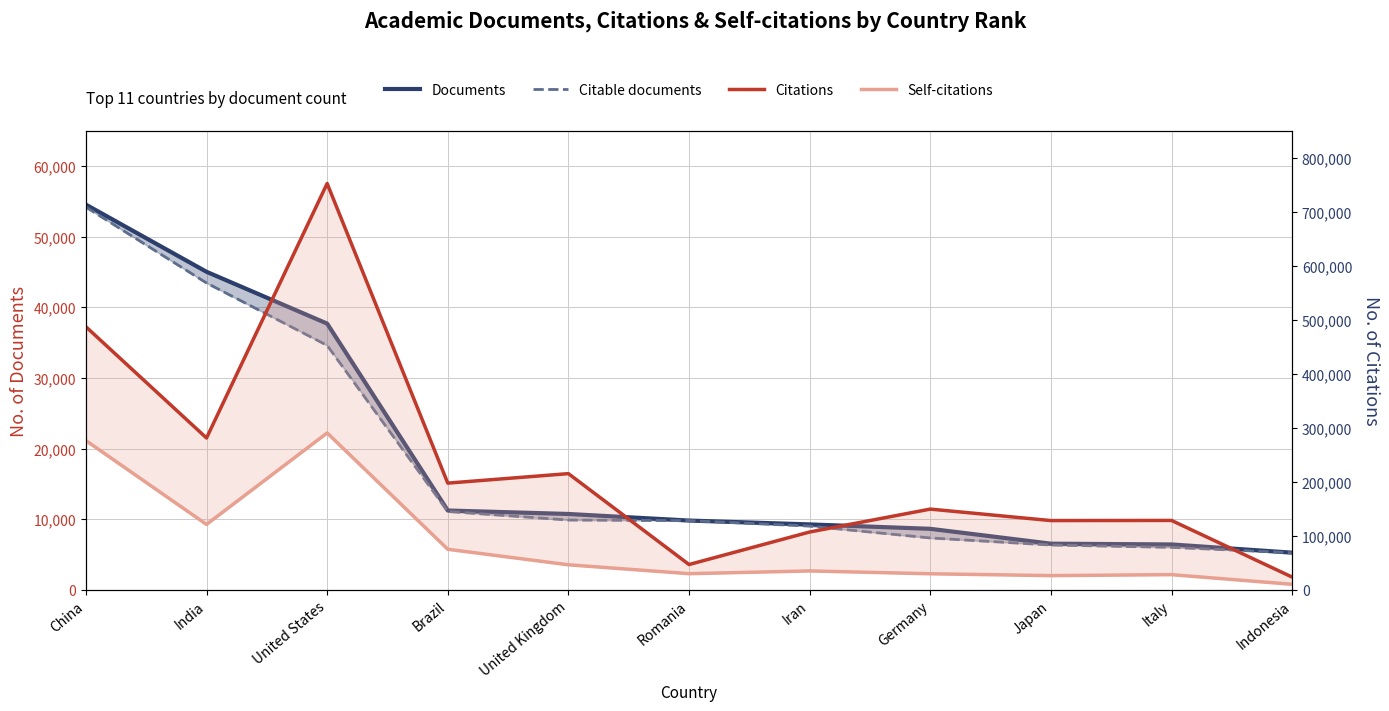

Which category has the lowest value across all series?

Indonesia